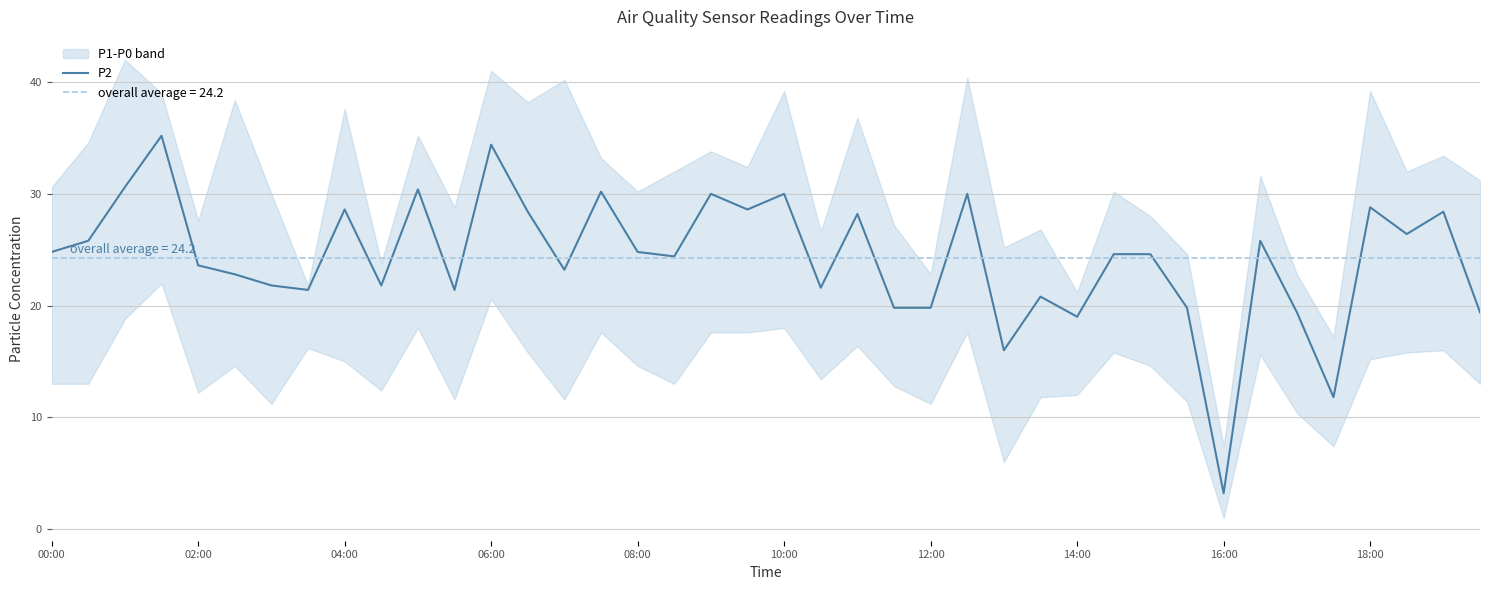

The P2 series shows 24.8 at 08:00. True or false?

True